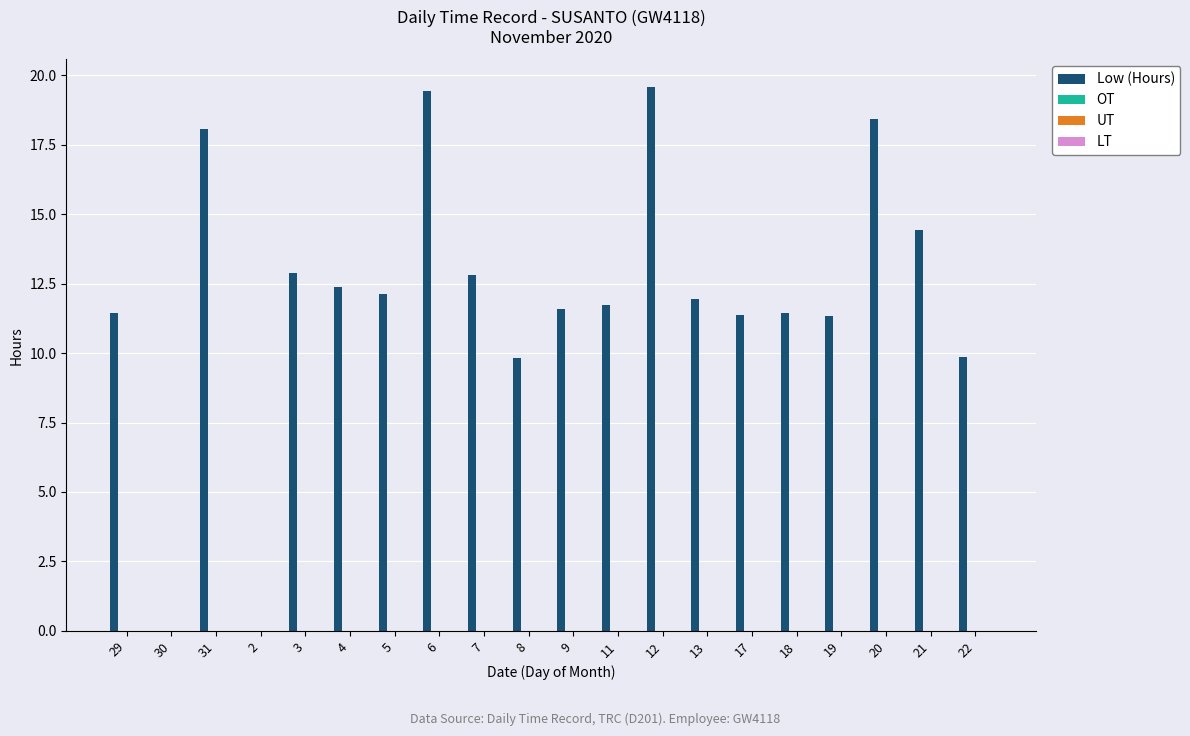

What is the sum of all values?

240.7